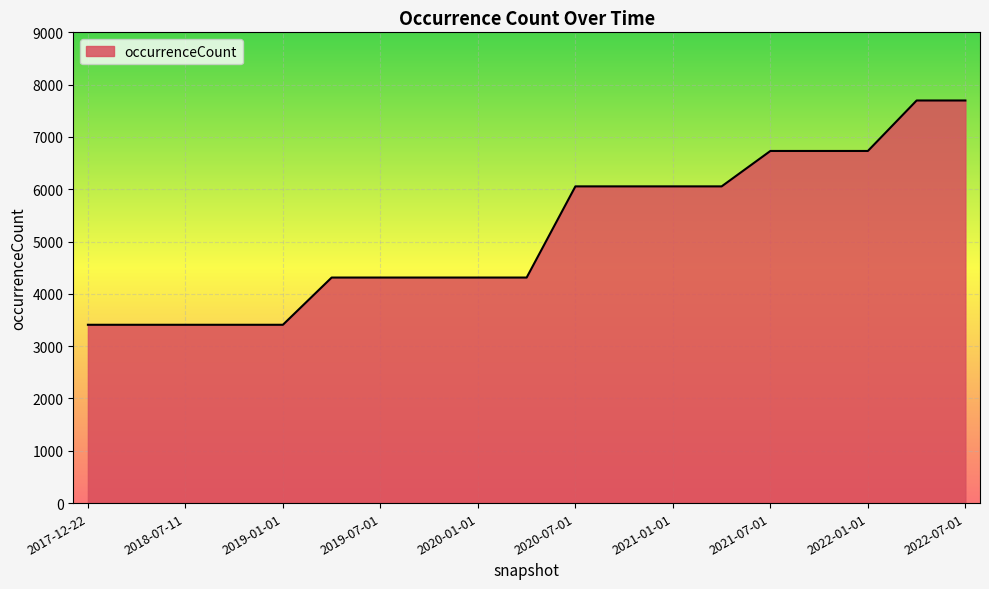

What is the average value?

5180